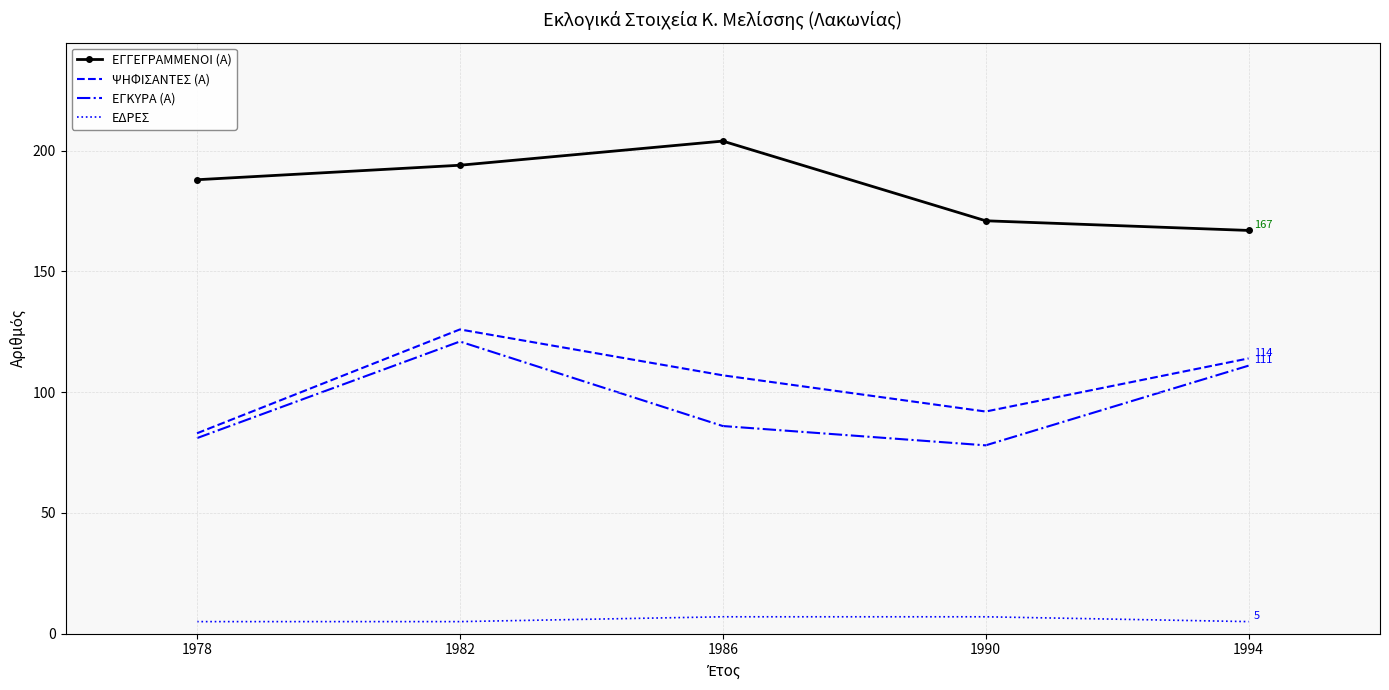

Reading left to right, list all the values displayed in this chart.

ΕΓΓΕΓΡΑΜΜΕΝΟΙ (Α): 1978=188	1982=194	1986=204	1990=171	1994=167
ΨΗΦΙΣΑΝΤΕΣ (Α): 1978=83	1982=126	1986=107	1990=92	1994=114
ΕΓΚΥΡΑ (Α): 1978=81	1982=121	1986=86	1990=78	1994=111
ΕΔΡΕΣ: 1978=5	1982=5	1986=7	1990=7	1994=5